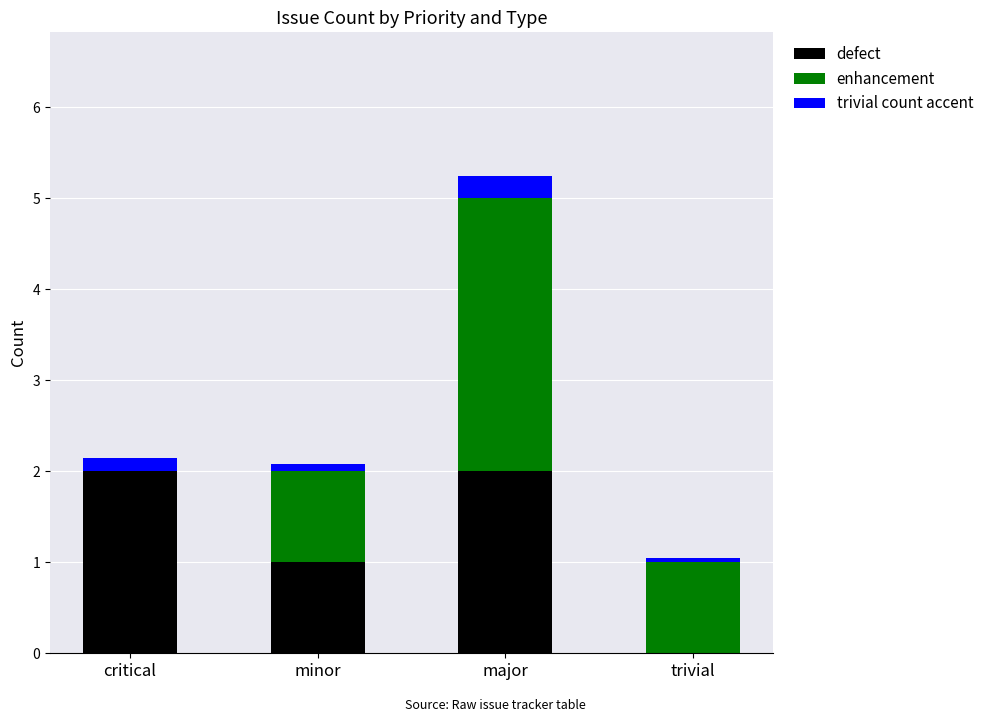

At which category is the sum across all series the highest?

major